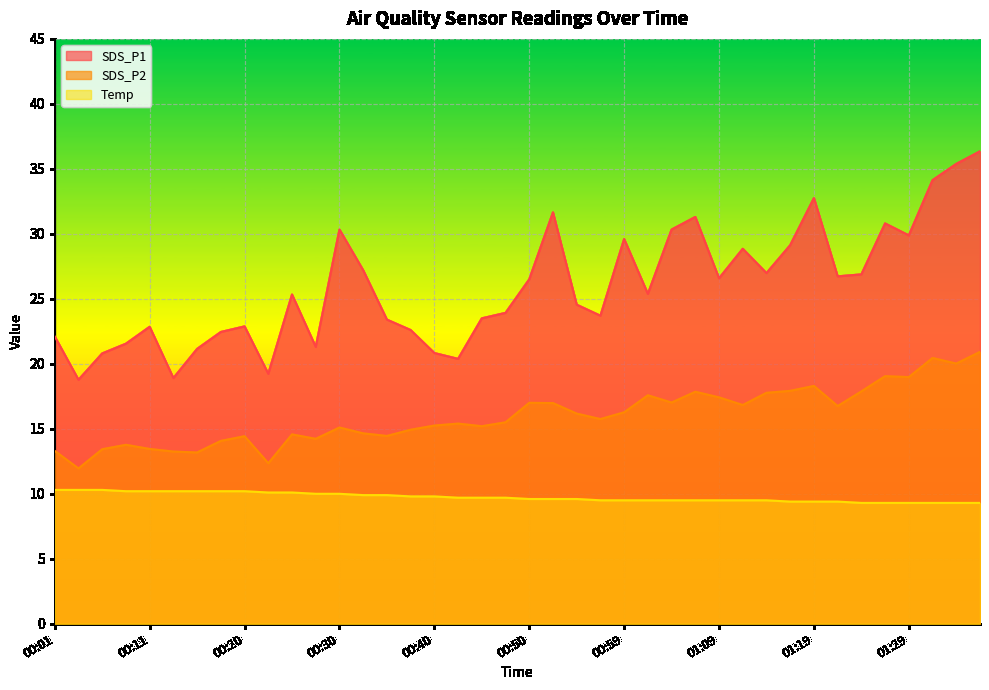

The Temp series shows 9.3 at 01:32. True or false?

True